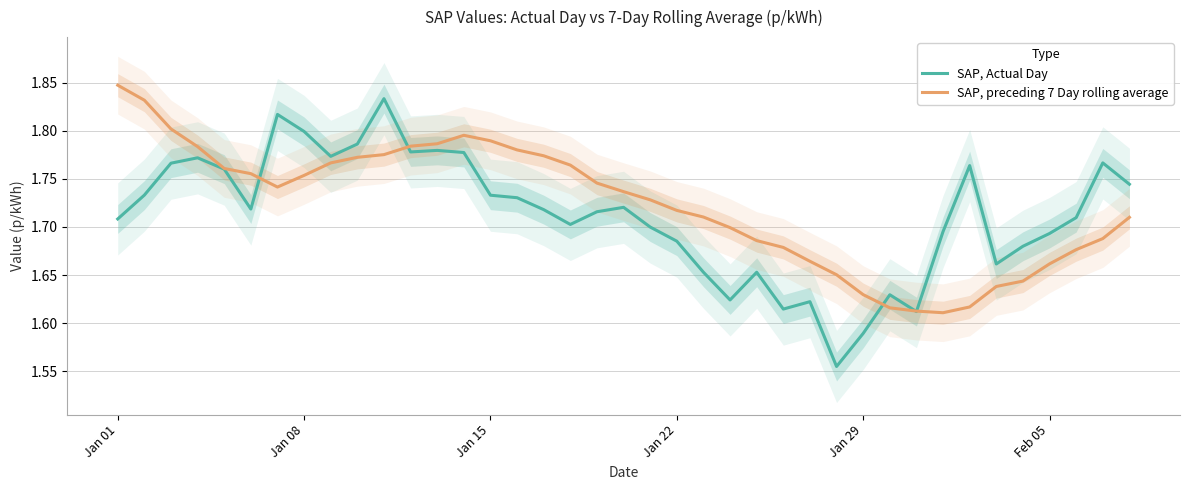

At which label does SAP, preceding 7 Day rolling average reach its peak?

Jan 01